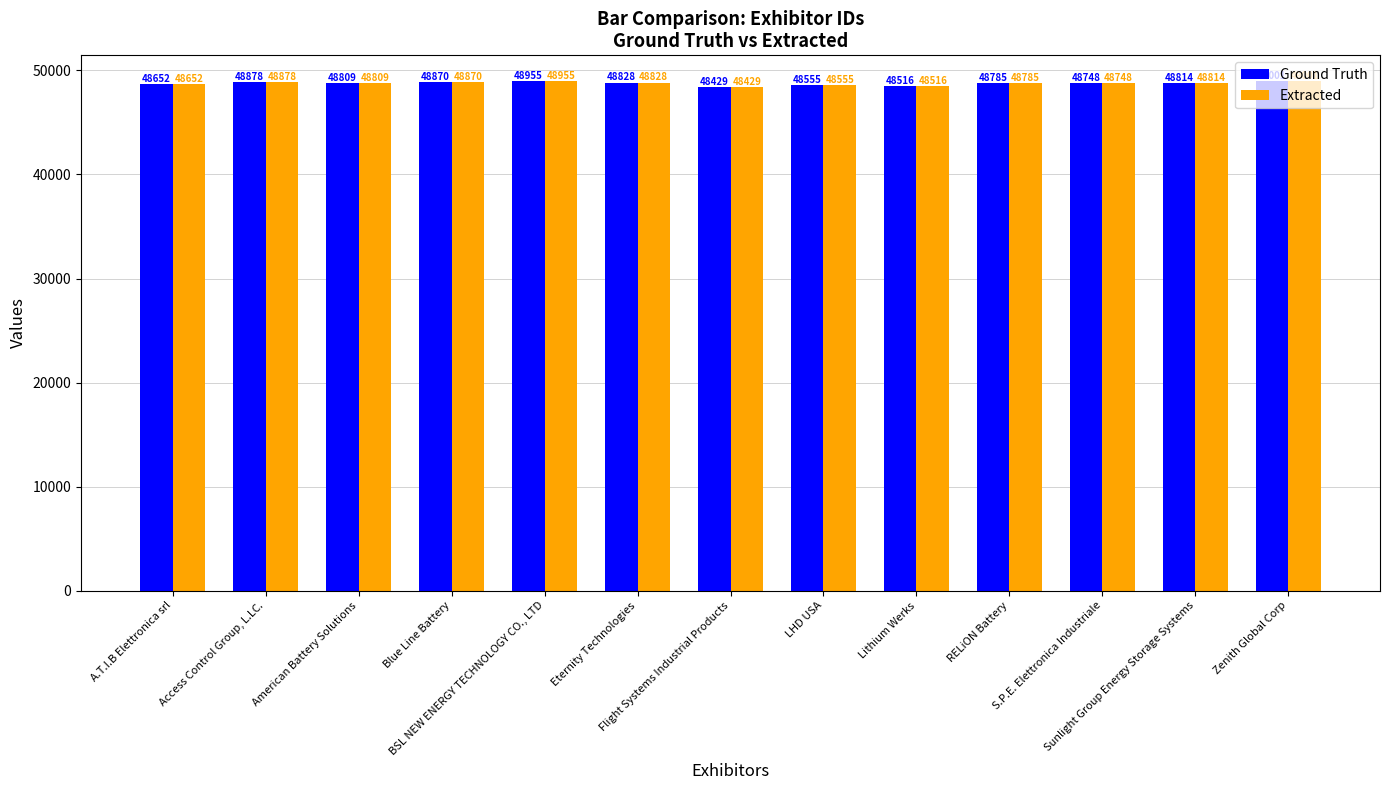

At which category does the chart reach its peak across all series?

Zenith Global Corp